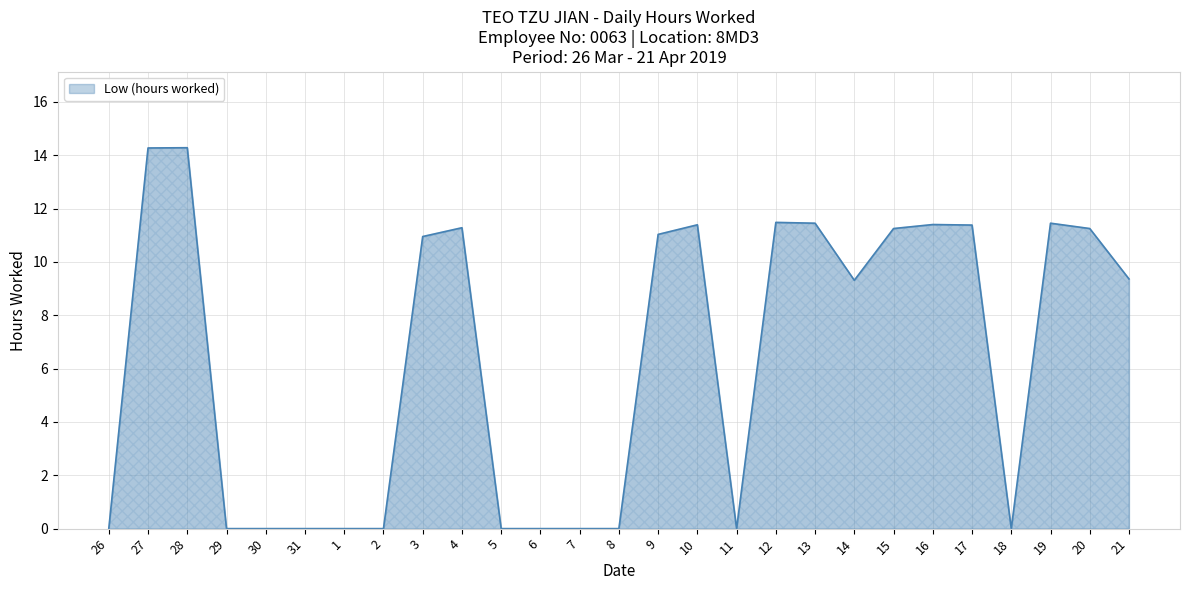

What is the maximum value shown in the chart?

14.3